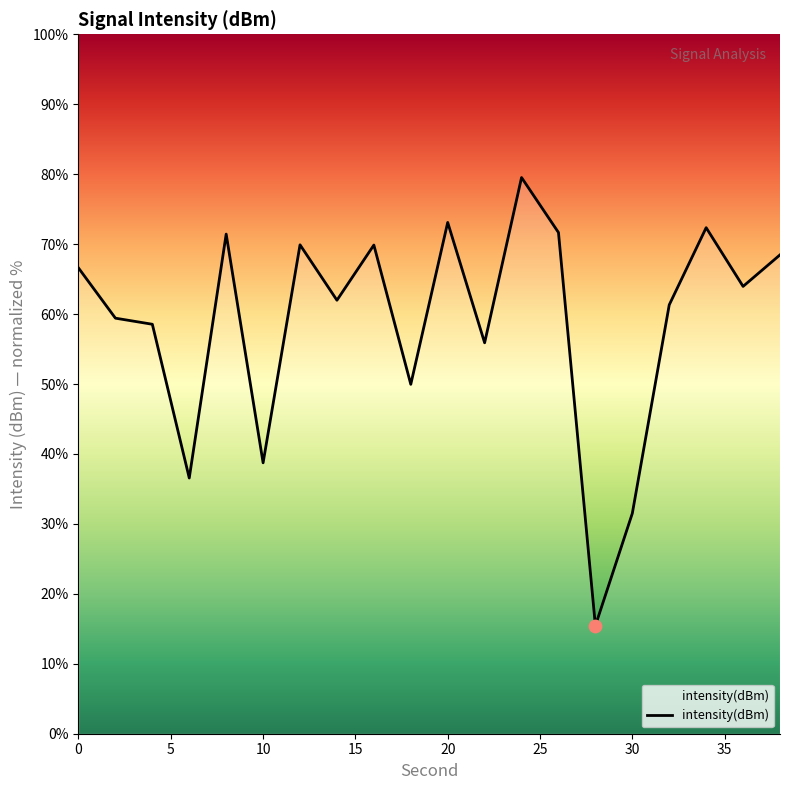

What is the minimum value shown in the chart?

15.4